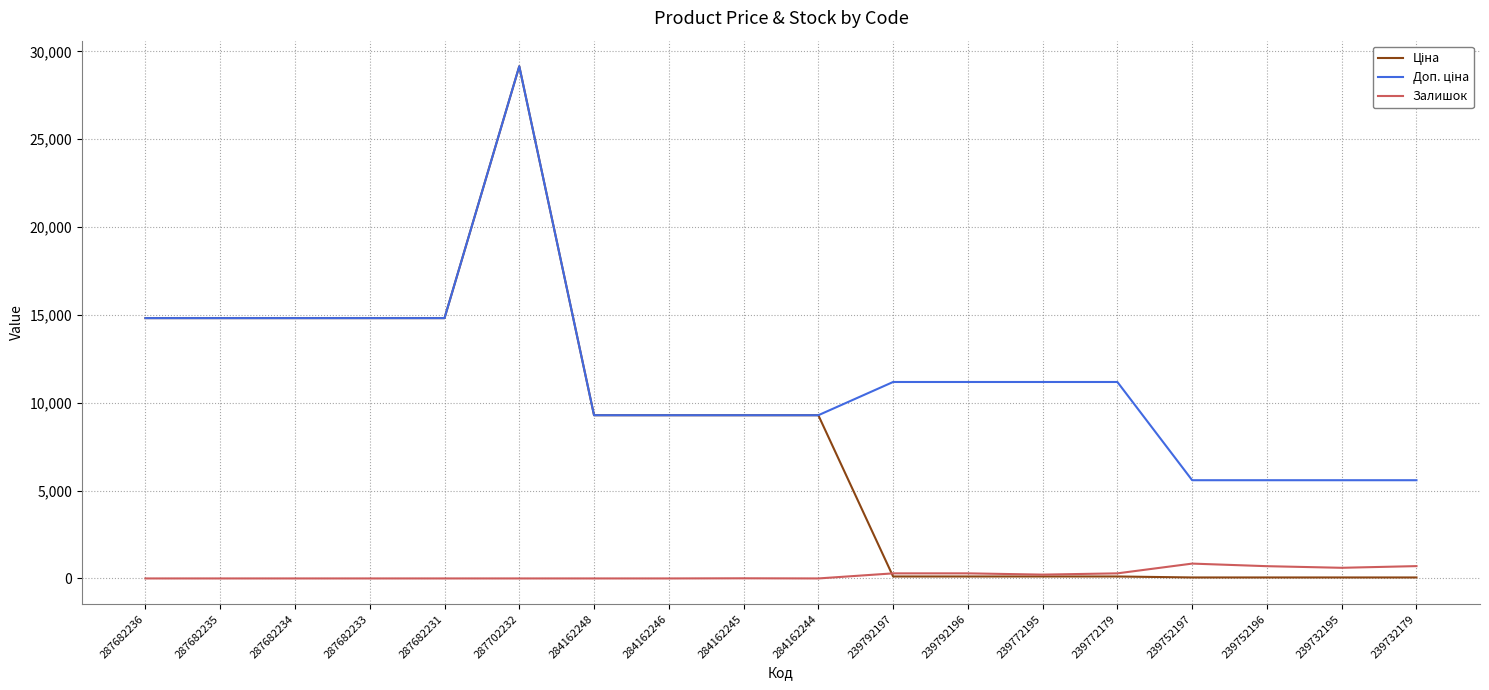

Is it true that Залишок equals 0.0 at 284162248?

True